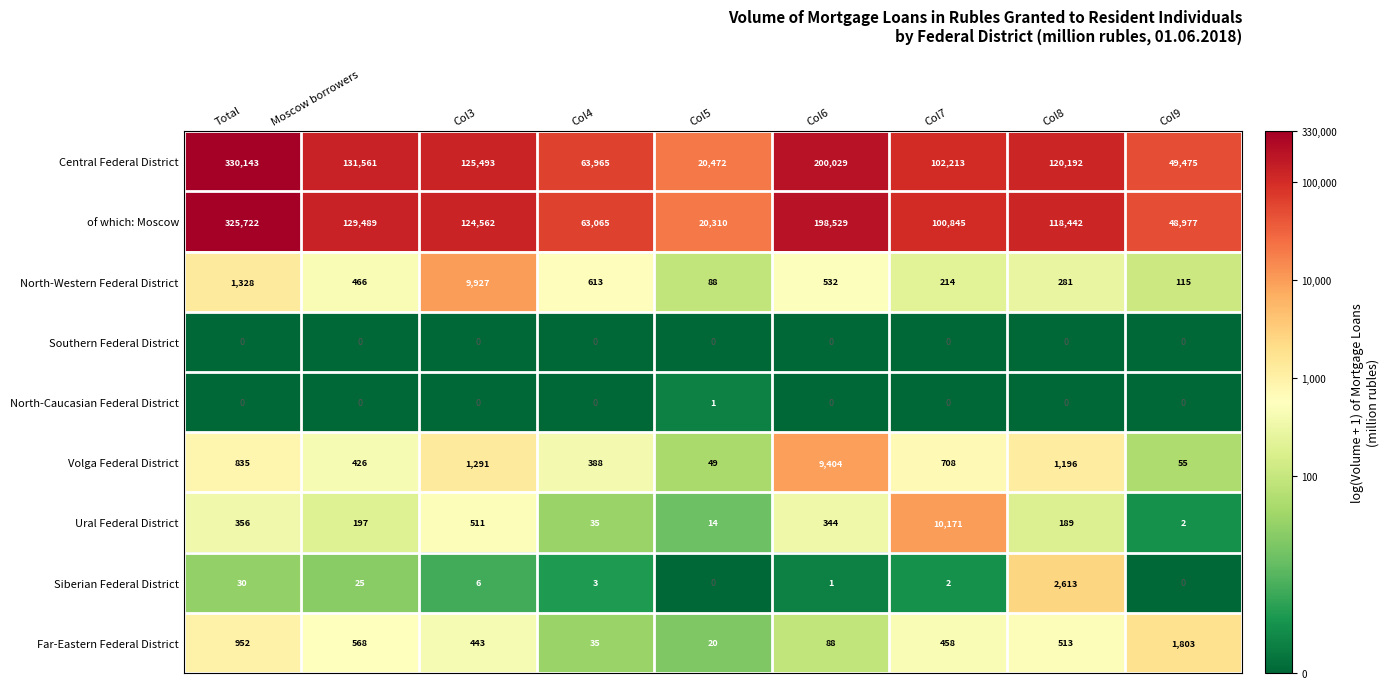

List the series in order of their peak value, highest first.

Central Federal District, of which: Moscow, Ural Federal District, North-Western Federal District, Volga Federal District, Siberian Federal District, Far-Eastern Federal District, North-Caucasian Federal District, Southern Federal District